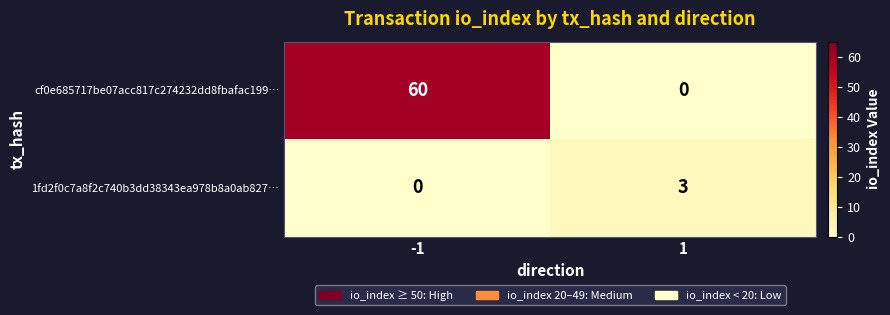

What is the greatest value displayed?

60